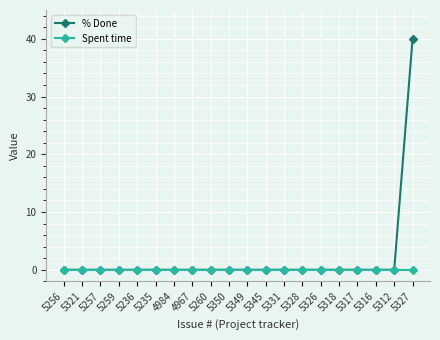

What is the label of the 12th point from the left?

5345